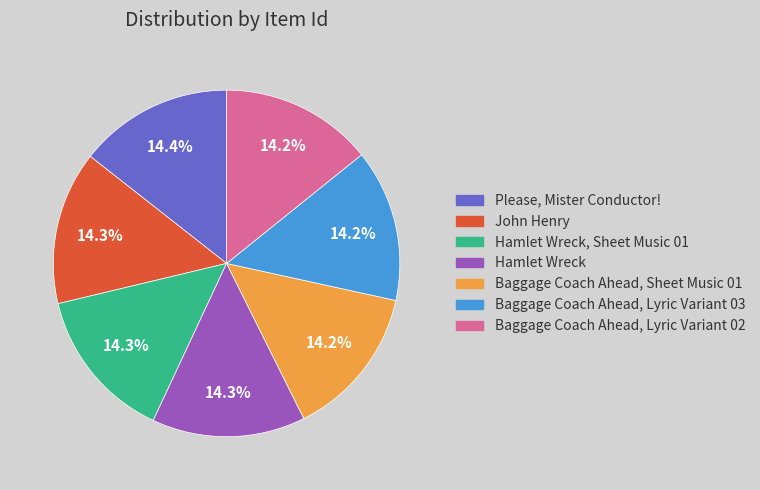

How many segments does this pie chart have?

7